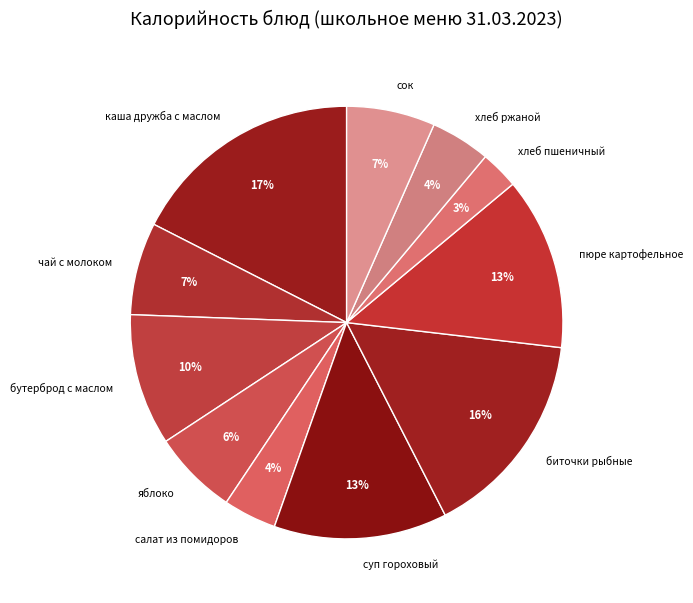

The каша дружба с маслом slice represents 17% of the pie. True or false?

True